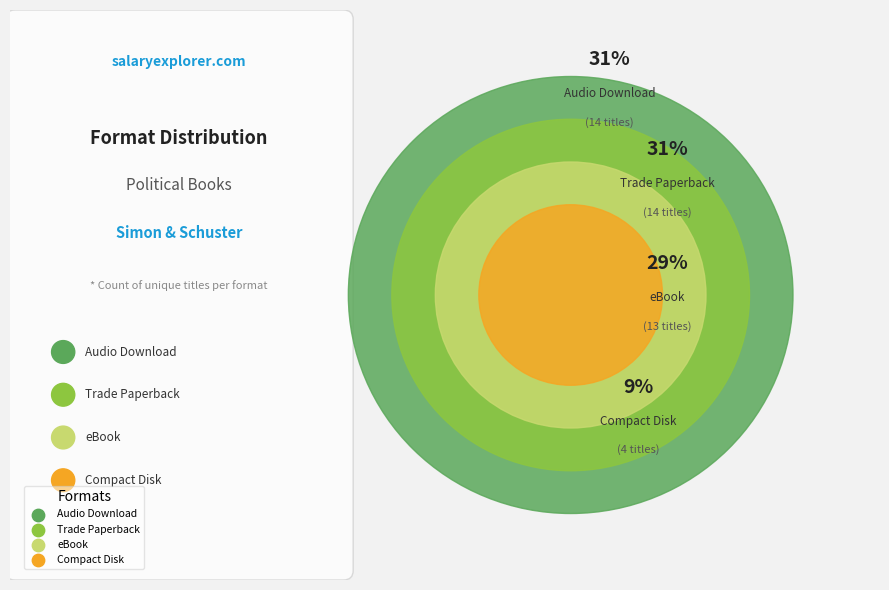

Which has a higher value, Compact Disk or Trade Paperback?

Trade Paperback